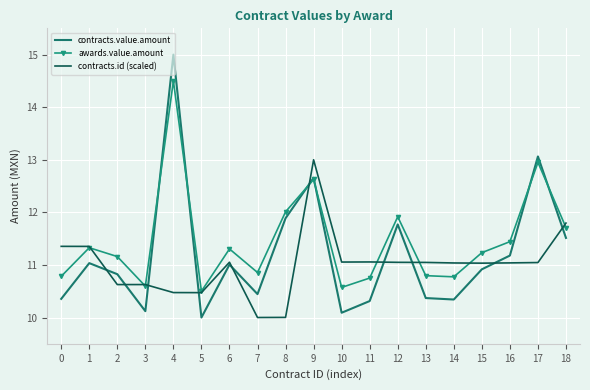

At which label does contracts.value.amount reach its peak?

4